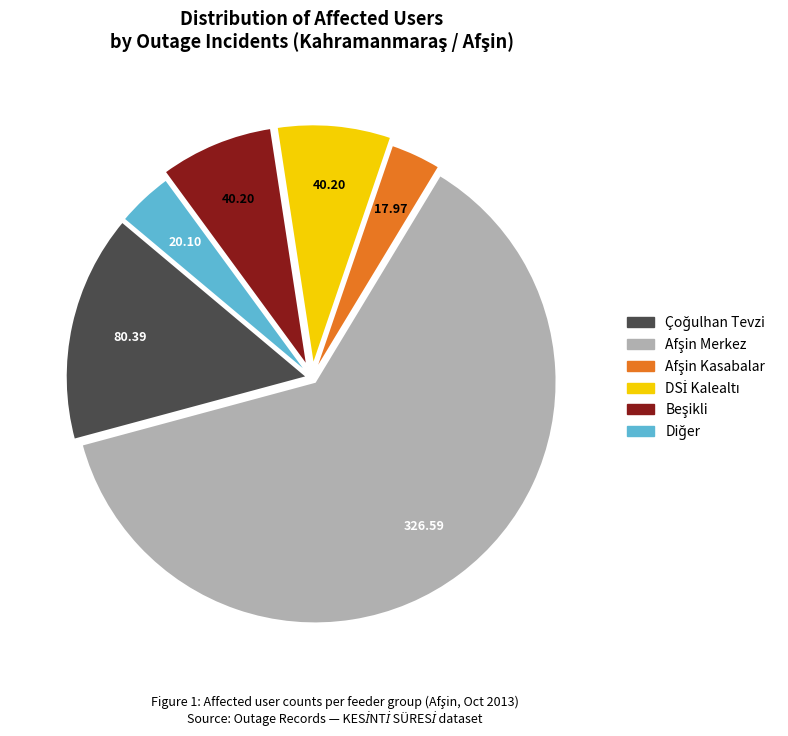

Does any single category account for the majority?

Yes